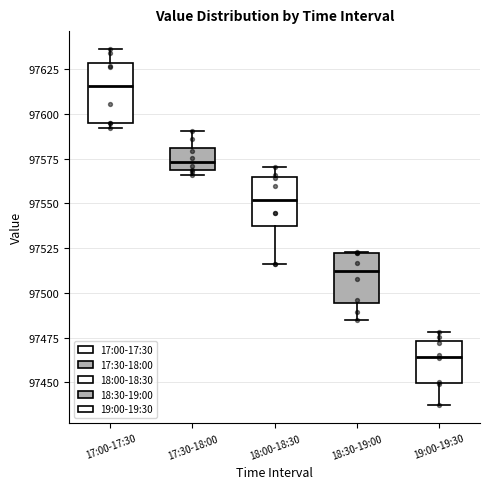

Comparing the boxes themselves (not the whiskers), which one is the tallest?

17:00-17:30